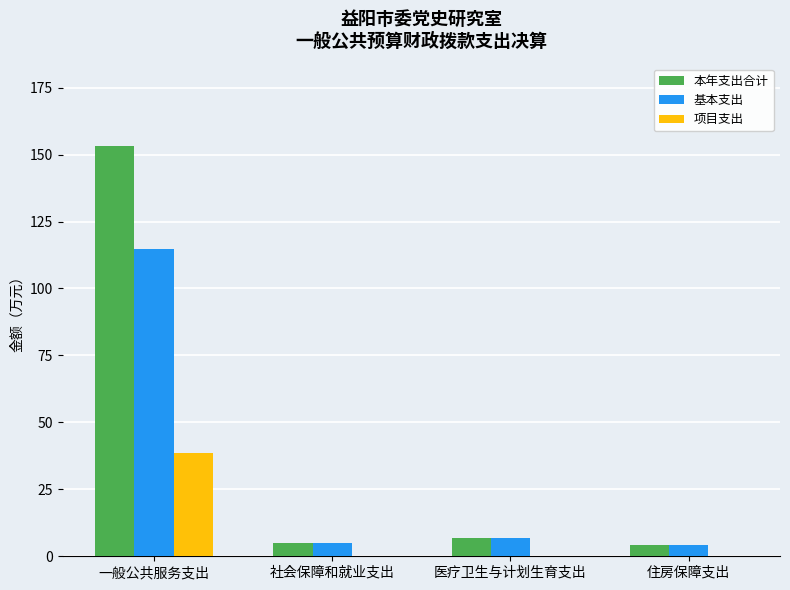

Reading left to right, list all the values displayed in this chart.

本年支出合计: 一般公共服务支出=153.3	社会保障和就业支出=5.0	医疗卫生与计划生育支出=6.7	住房保障支出=4.1
基本支出: 一般公共服务支出=114.6	社会保障和就业支出=5.0	医疗卫生与计划生育支出=6.7	住房保障支出=4.1
项目支出: 一般公共服务支出=38.7	社会保障和就业支出=0.0	医疗卫生与计划生育支出=0.0	住房保障支出=0.0